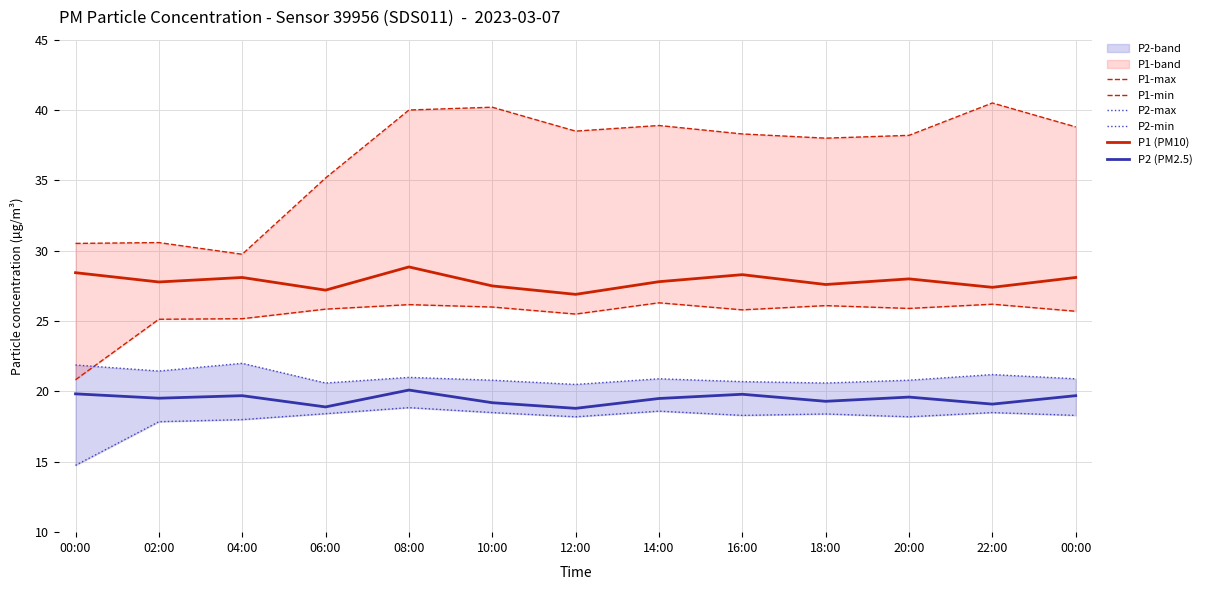

What is the smallest value displayed?

14.8